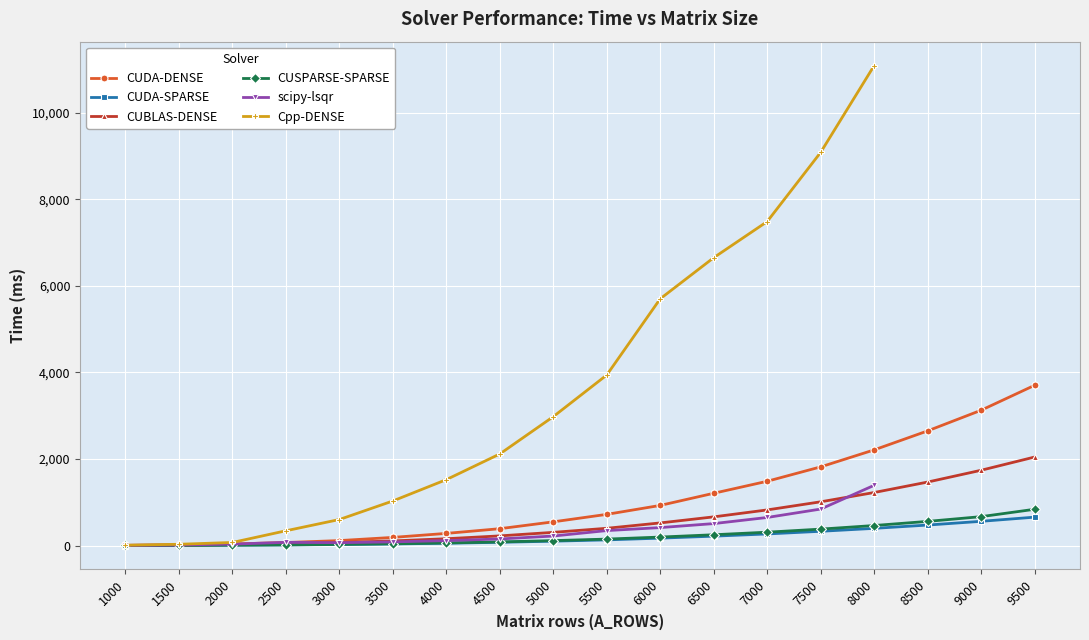

Between 6 and 3, which is larger?

6